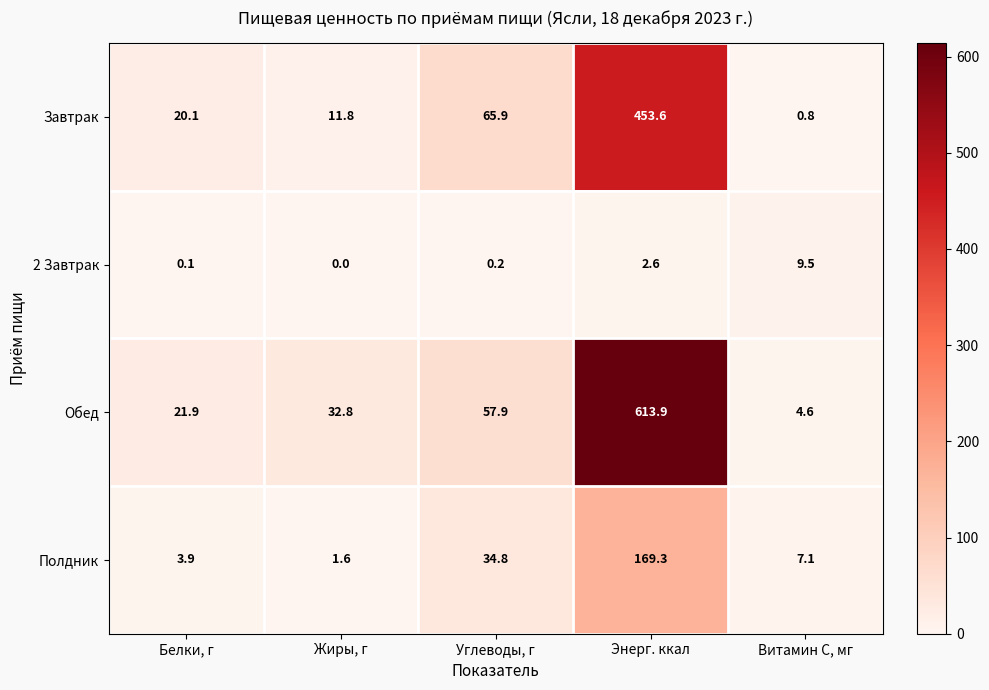

Where does the Завтрак series first go above 20?

Белки, г